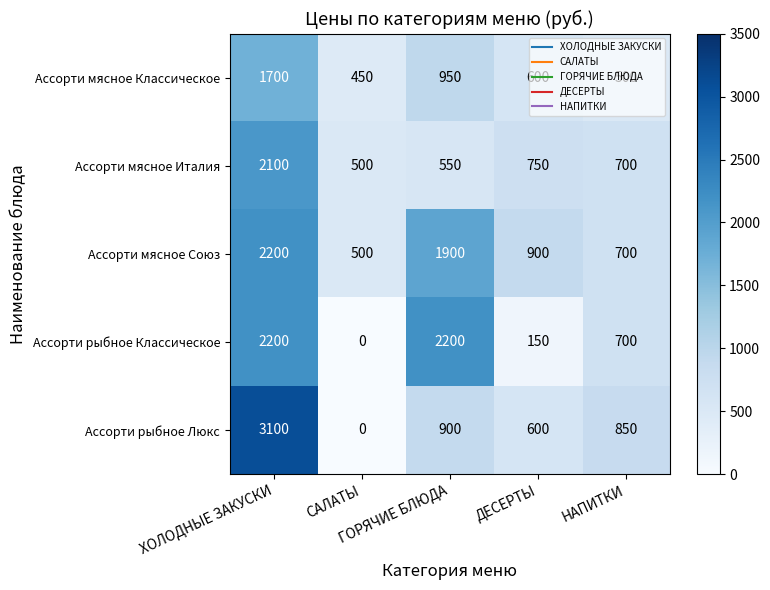

What is the difference between the second highest and second lowest values in the Ассорти мясное Классическое series?

450